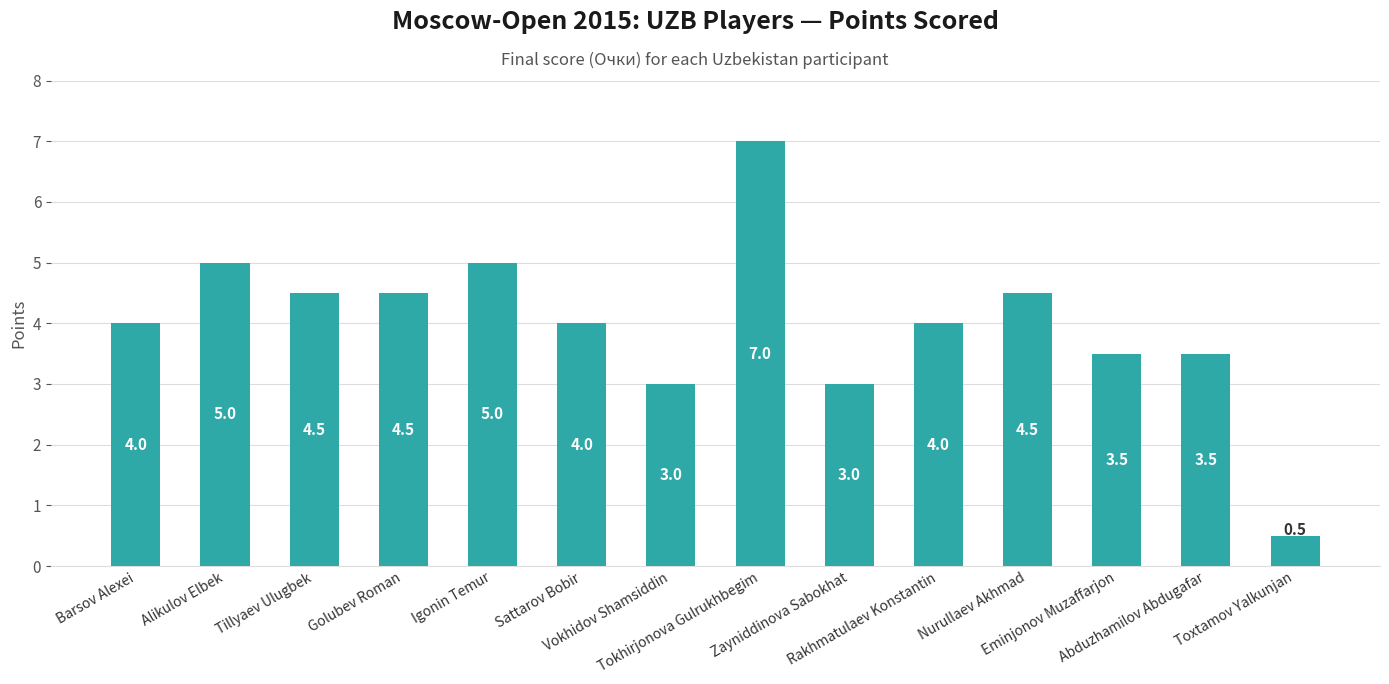

What is the minimum value shown in the chart?

0.5